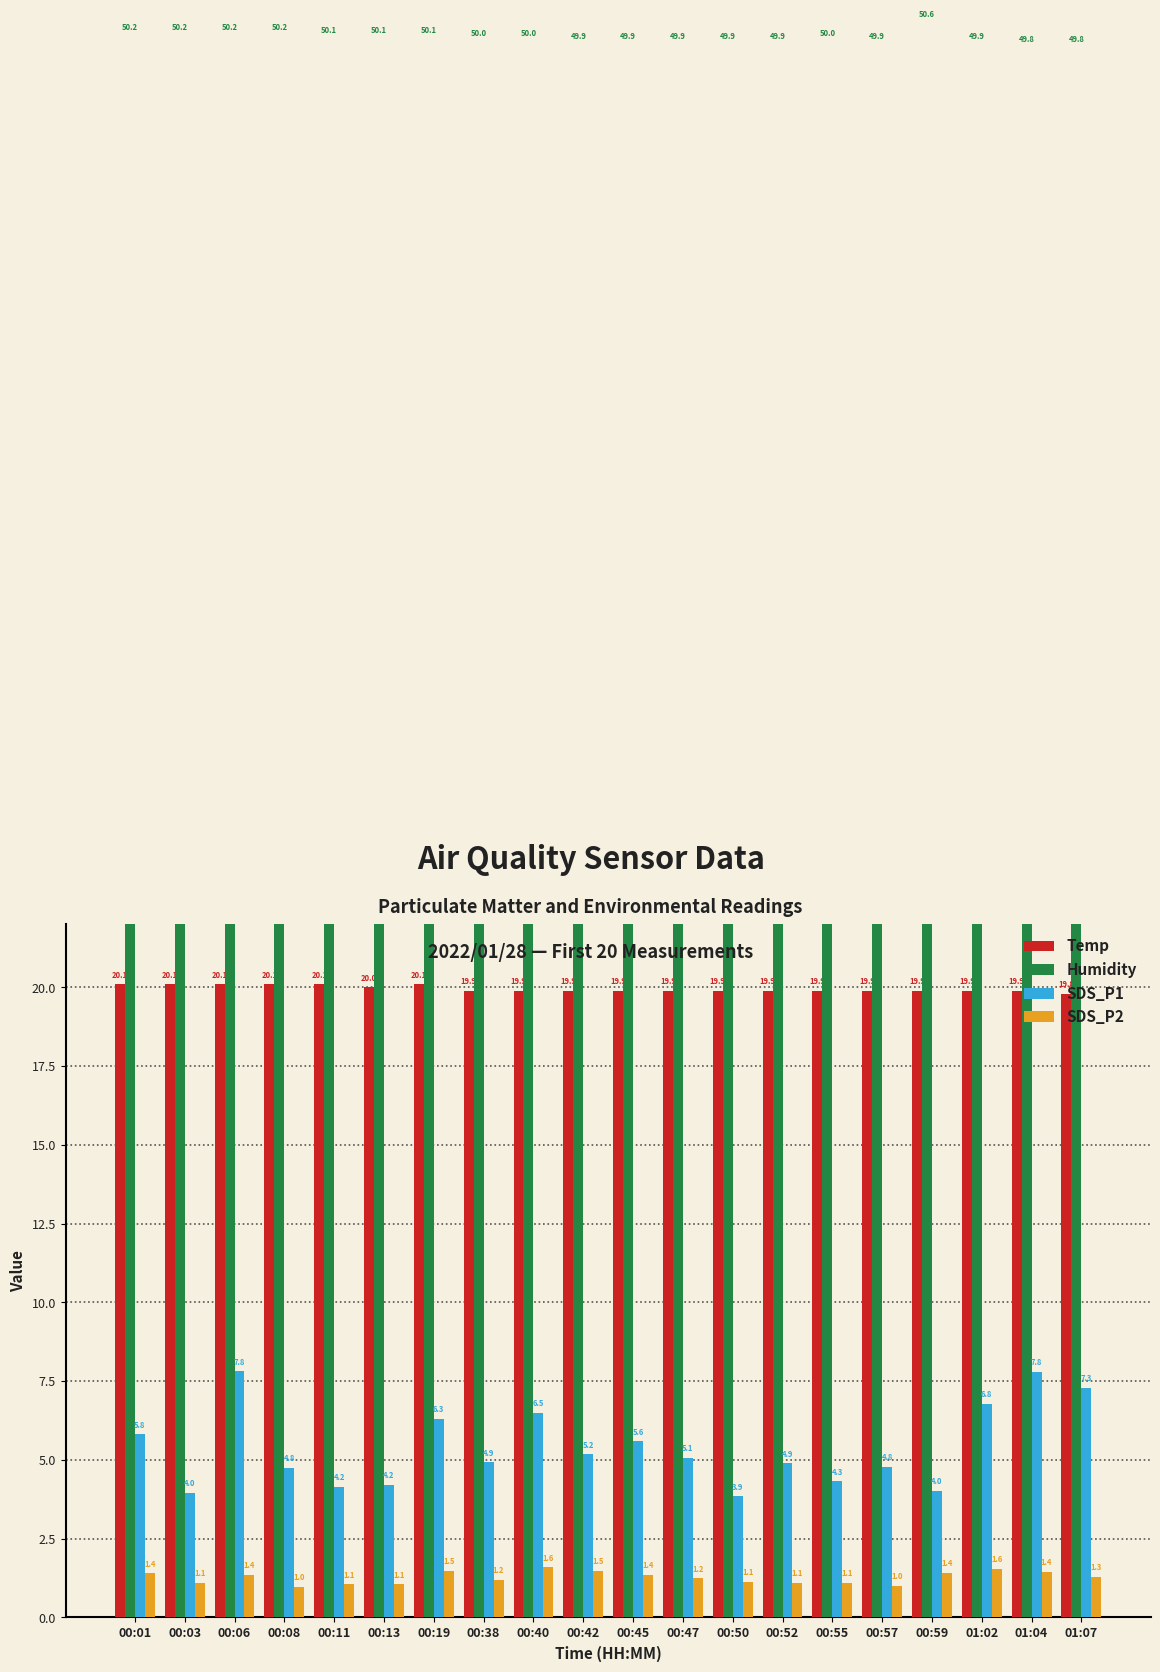

Is the value of Humidity at 00:38 greater than the value of SDS_P2 at 00:55?

Yes